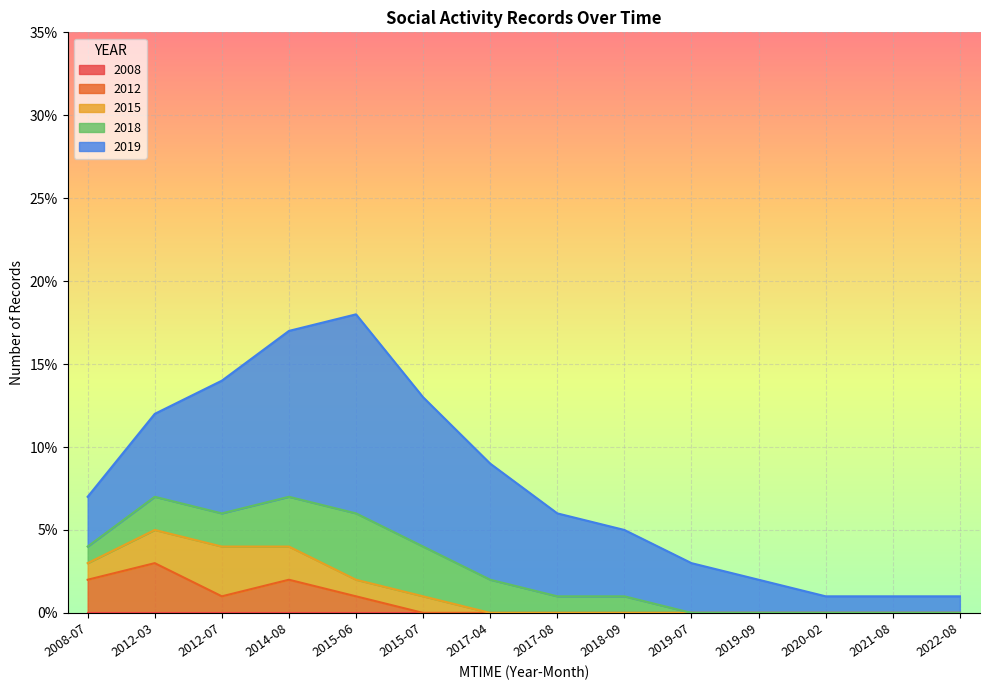

What is the label of the 12th point from the left?

2020-02